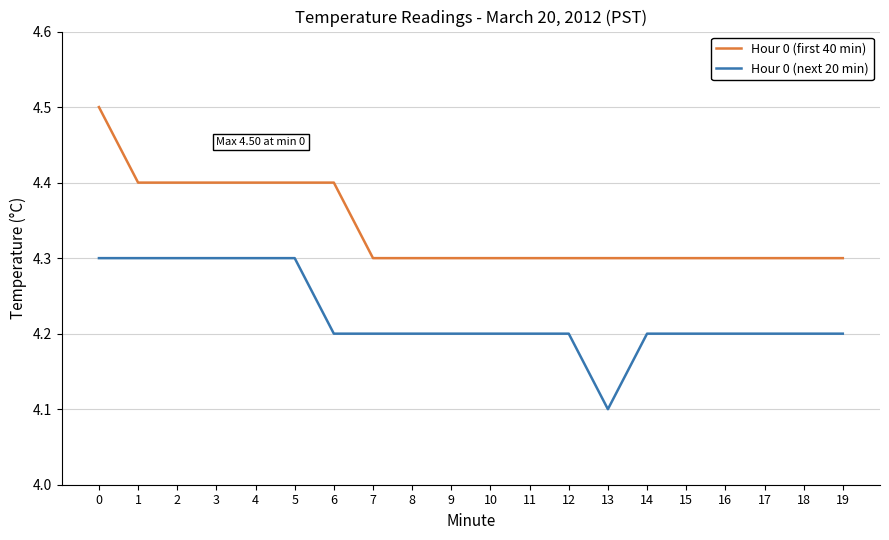

Reading left to right, list all the values displayed in this chart.

Hour 0 (first 40 min): 0=4.5	1=4.4	2=4.4	3=4.4	4=4.4	5=4.4	6=4.4	7=4.3	8=4.3	9=4.3	10=4.3	11=4.3	12=4.3	13=4.3	14=4.3	15=4.3	16=4.3	17=4.3	18=4.3	19=4.3
Hour 0 (next 20 min): 0=4.3	1=4.3	2=4.3	3=4.3	4=4.3	5=4.3	6=4.2	7=4.2	8=4.2	9=4.2	10=4.2	11=4.2	12=4.2	13=4.1	14=4.2	15=4.2	16=4.2	17=4.2	18=4.2	19=4.2